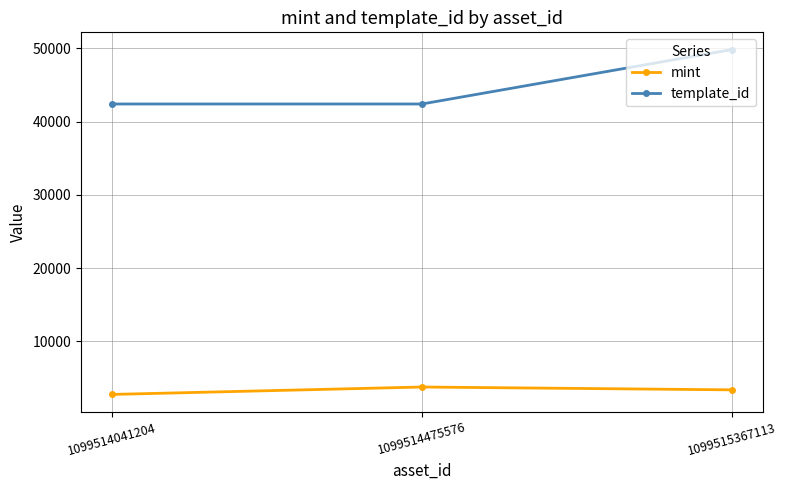

How many distinct data groups are displayed?

2